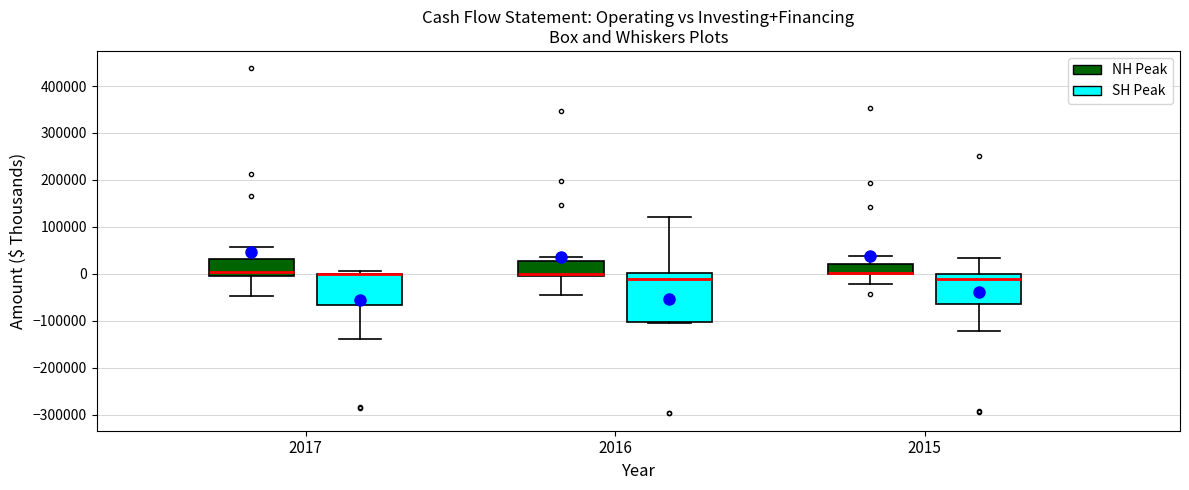

Reading left to right, transcribe this box plot: for each box, give where its median line is, the range the box spans, and where its two whiskers end, as read against the y-axis. The values are not printed on the chart, so give them approximately, as read against the axis.

2017 (NH Peak): median 0 (just above the box's lower edge), box 0 to 30000, whiskers -50000 to 60000
2017 (SH Peak): median 0 (drawn on the box's upper edge), box -70000 to 0, whiskers -140000 to 10000
2016 (NH Peak): median 0 (just above the box's lower edge), box 0 to 30000, whiskers -50000 to 40000
2016 (SH Peak): median -10000, box -100000 to 0, whiskers -100000 to 120000
2015 (NH Peak): median 0 (just above the box's lower edge), box 0 to 20000, whiskers -20000 to 40000
2015 (SH Peak): median -10000, box -60000 to 0, whiskers -120000 to 30000